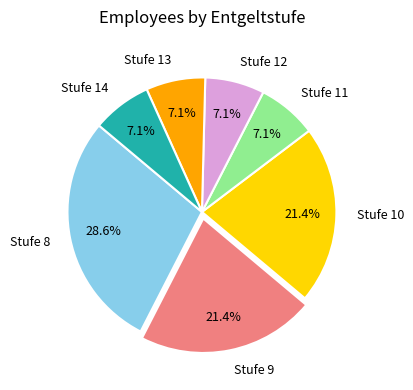

To the nearest percent, what is the average slice percentage?

14%